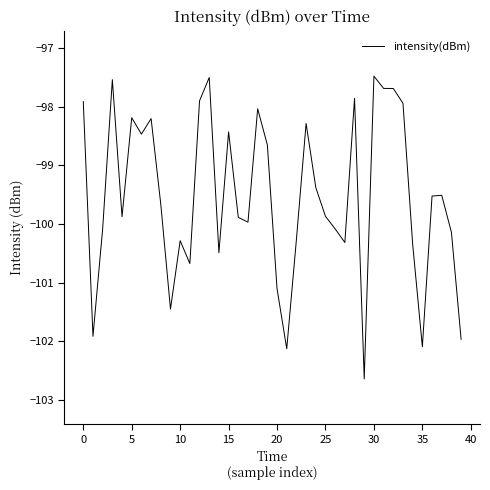

What is the smallest value displayed?

-102.6